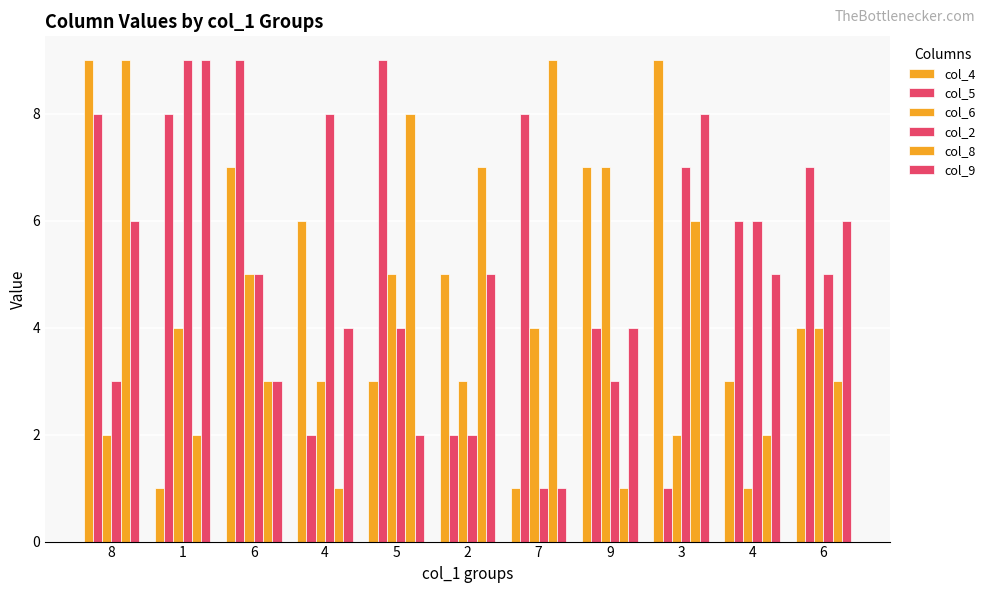

How many groups of bars are there?

11